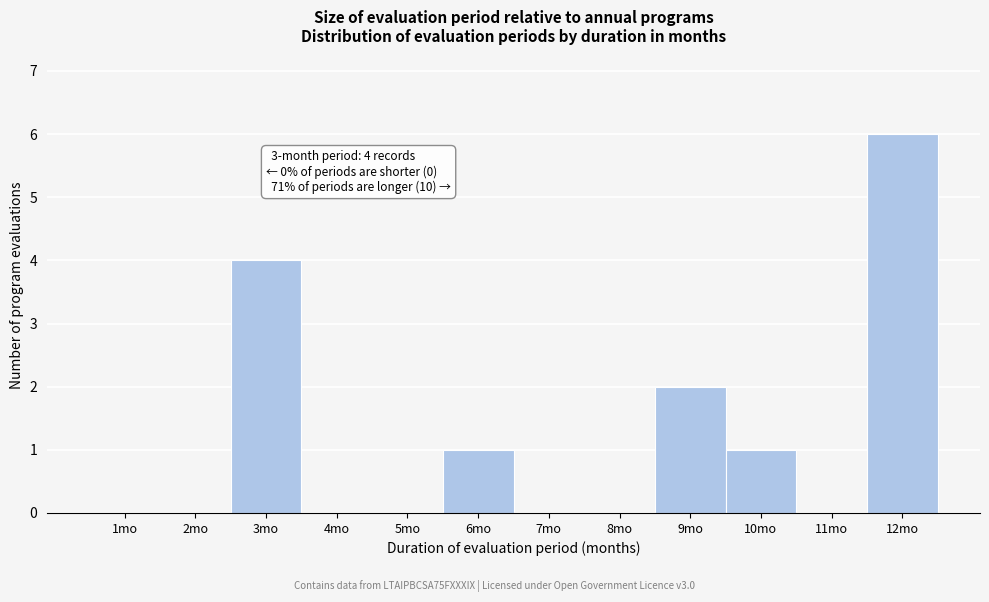

Reading left to right, transcribe all the data shown in this chart.

1mo=0	2mo=0	3mo=4	4mo=0	5mo=0	6mo=1	7mo=0	8mo=0	9mo=2	10mo=1	11mo=0	12mo=6